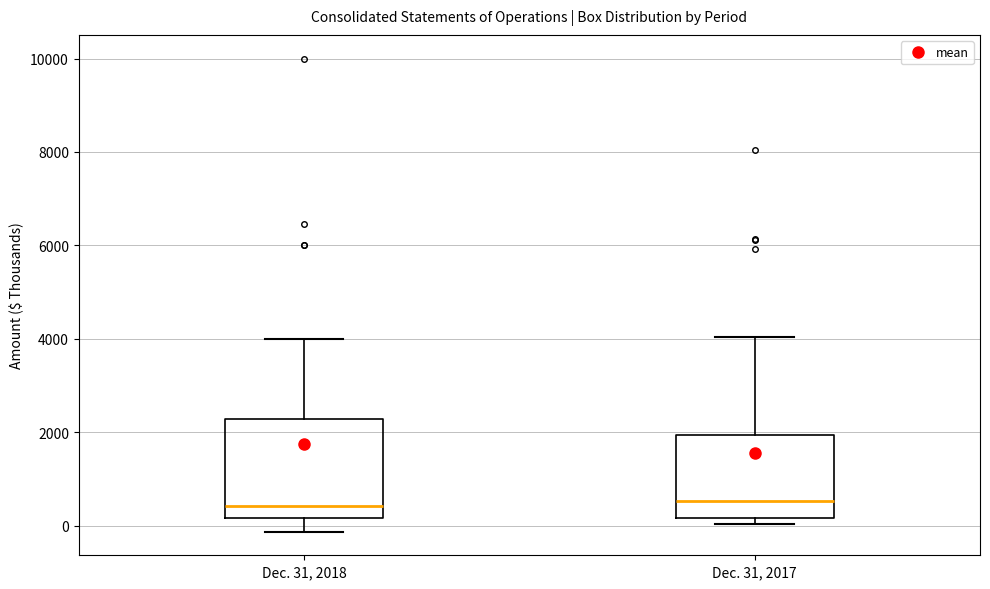

Comparing the boxes themselves (not the whiskers), which one is the tallest?

Dec. 31, 2018